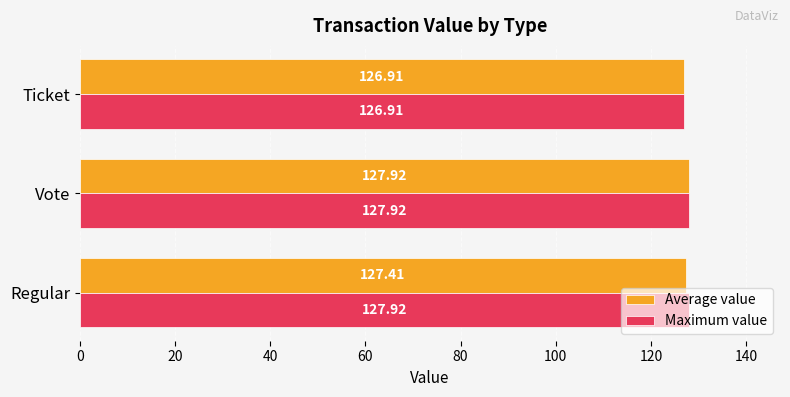

What is the minimum value shown in the chart?

126.9